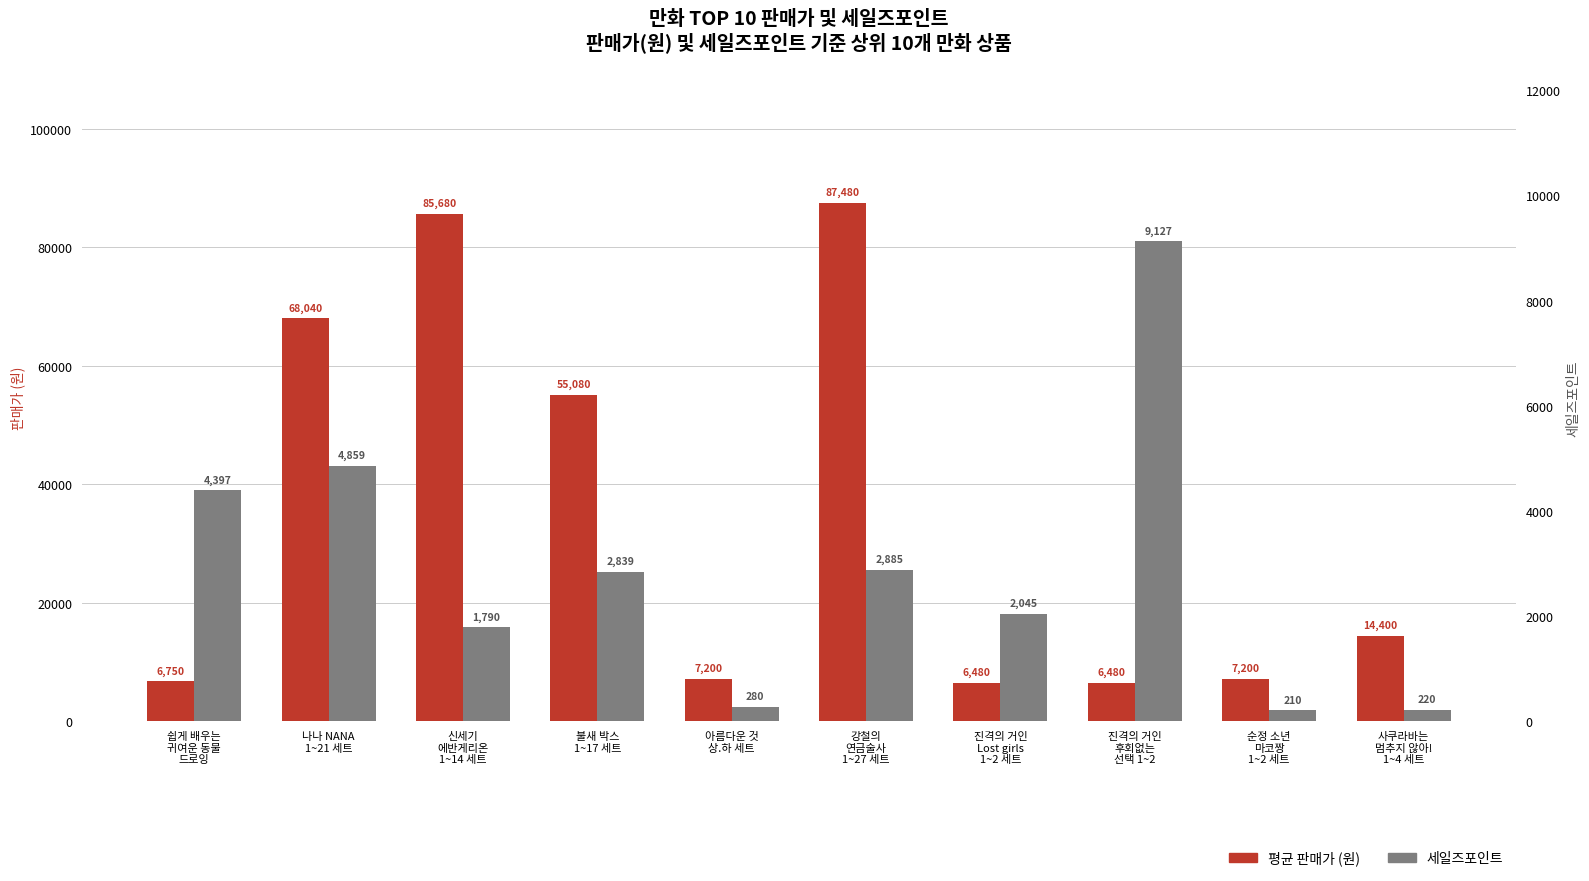

At which label does 평균 판매가 first exceed 14400?

나나 NANA
1~21 세트